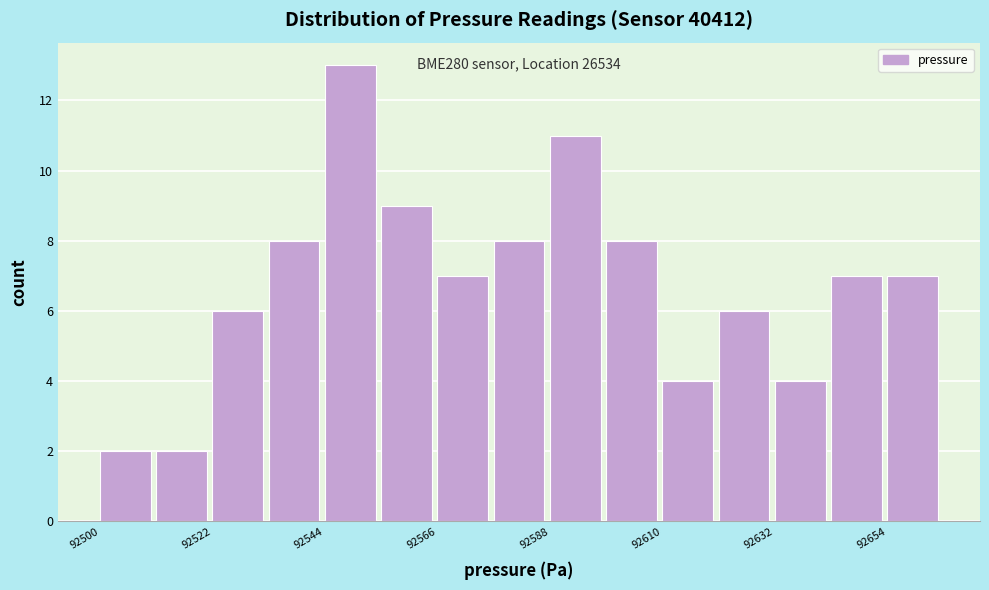

Around what value on the x-axis is the tallest bar? Give the approximate position of its centre, as read against the axis.

92550